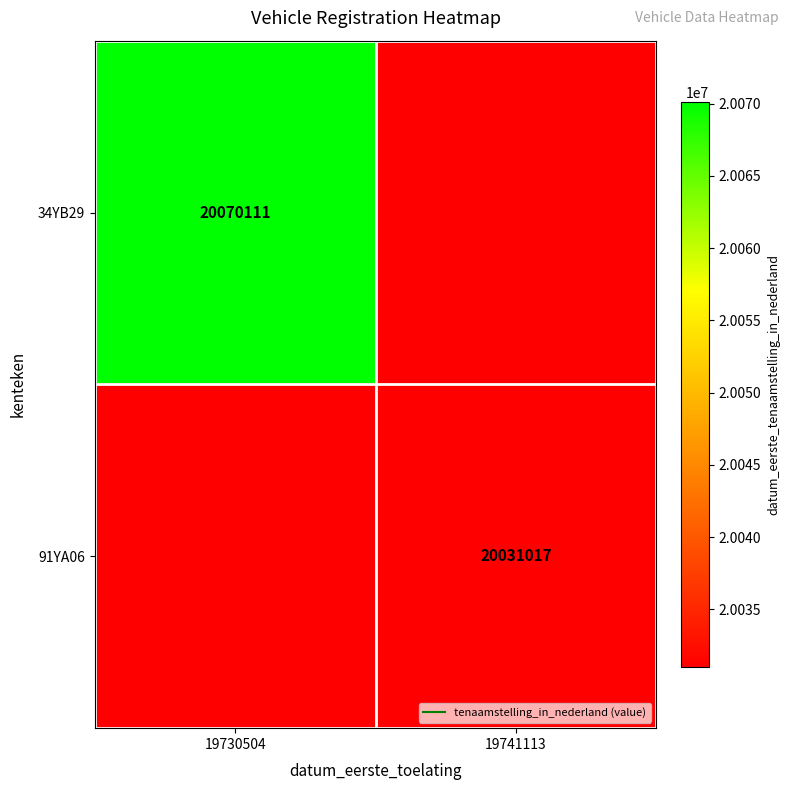

What is the average value of the 34YB29 series?

20050564